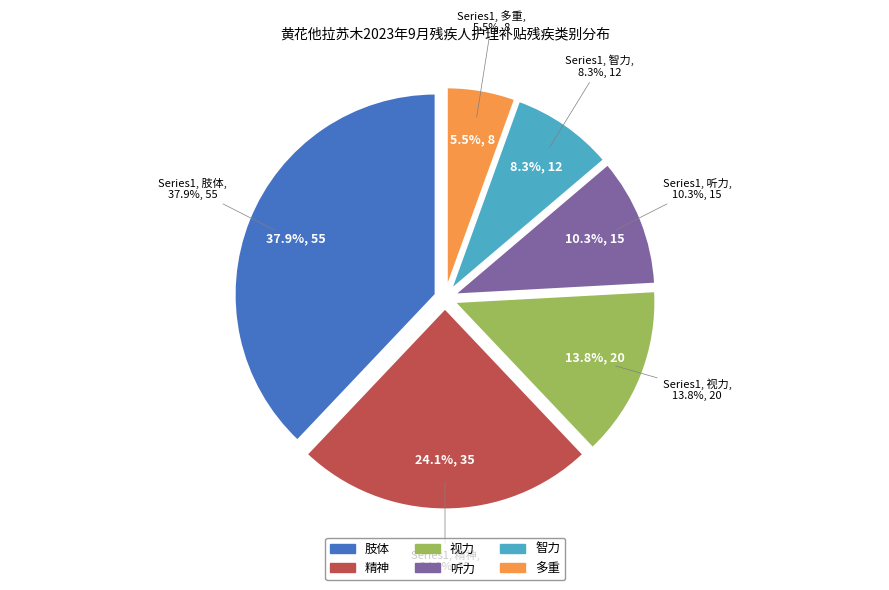

To the nearest percent, what is the combined percentage of 多重 and 肢体?

43%